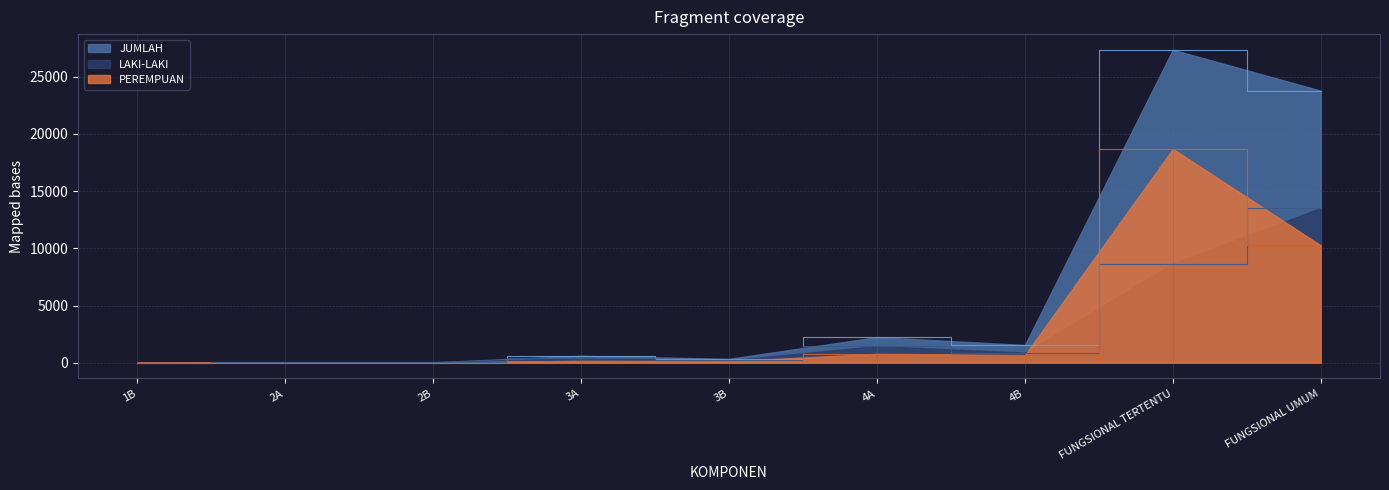

At which category is the sum across all series the highest?

FUNGSIONAL TERTENTU